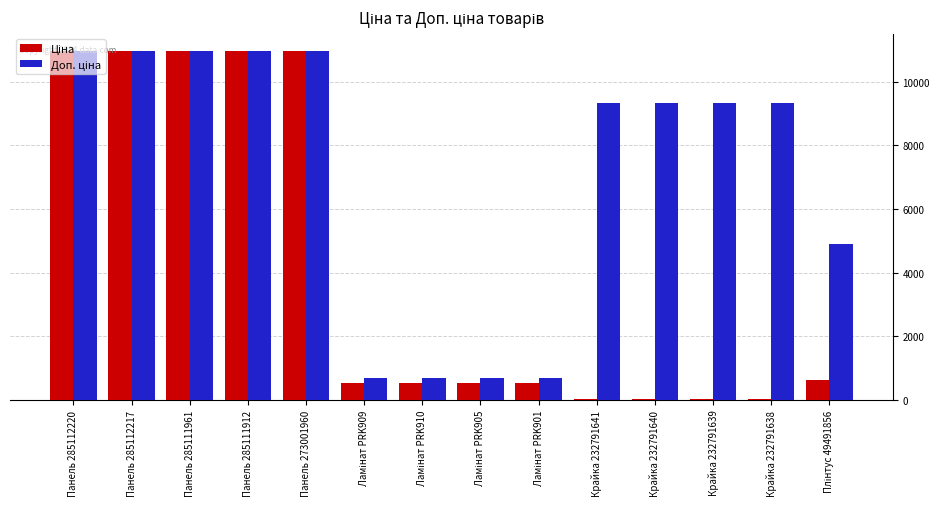

Count the number of categories in the chart.

14